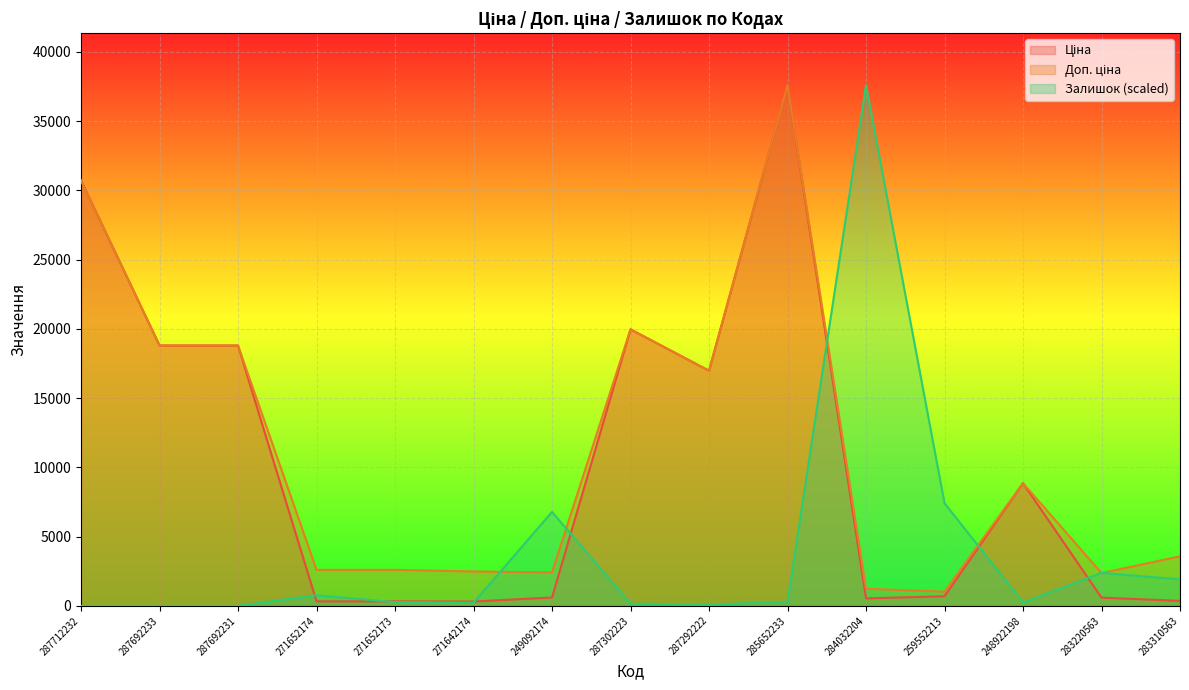

List the labels in order of Ціна value, smallest first.

271642174, 271652174, 271652173, 283310563, 284032204, 283220563, 249092174, 259552213, 248922198, 287292222, 287692233, 287692231, 287302223, 287712232, 285652233